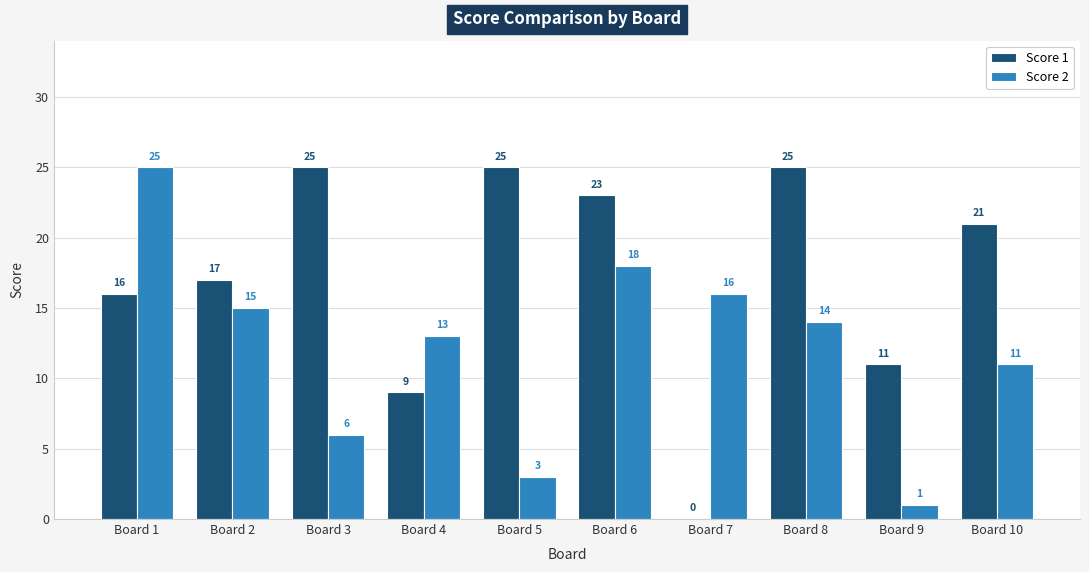

How many groups of bars are there?

10